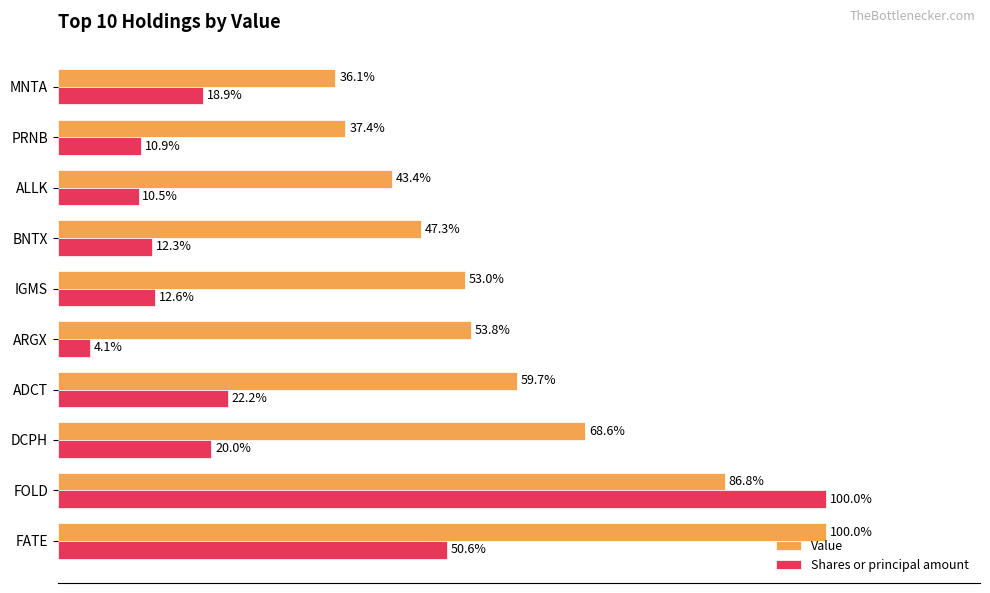

At which label does Shares or principal amount reach its peak?

FOLD